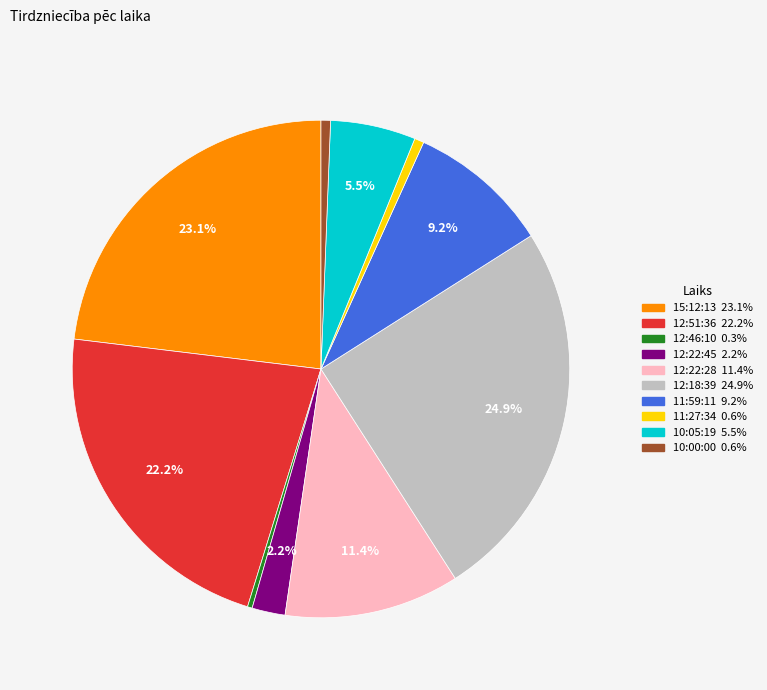

To the nearest percent, what is the average slice percentage?

10%